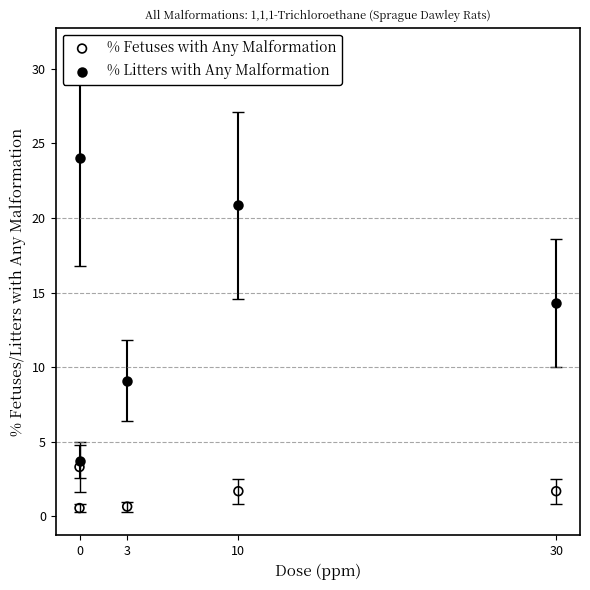

In the % Litters with Any Malformation series, what Y value is closest to 13?

14.3